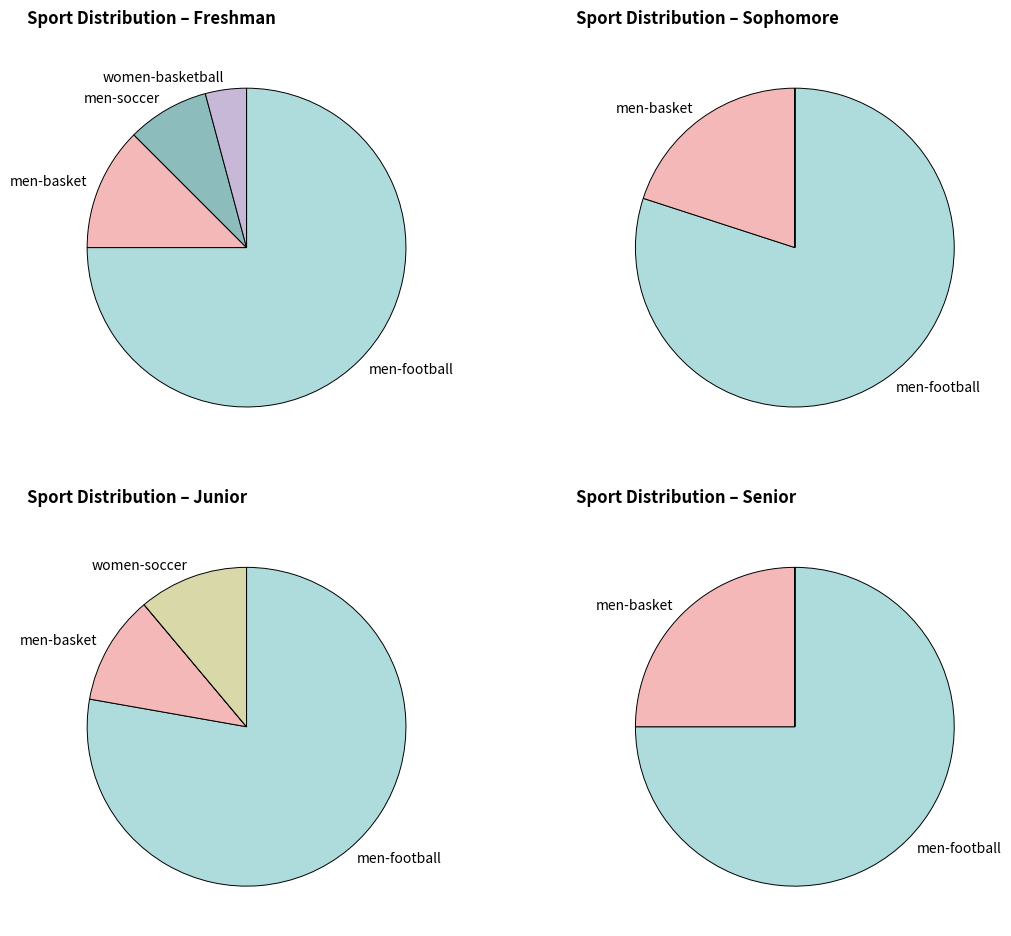

What is the smallest slice in the pie chart?

women-basketball